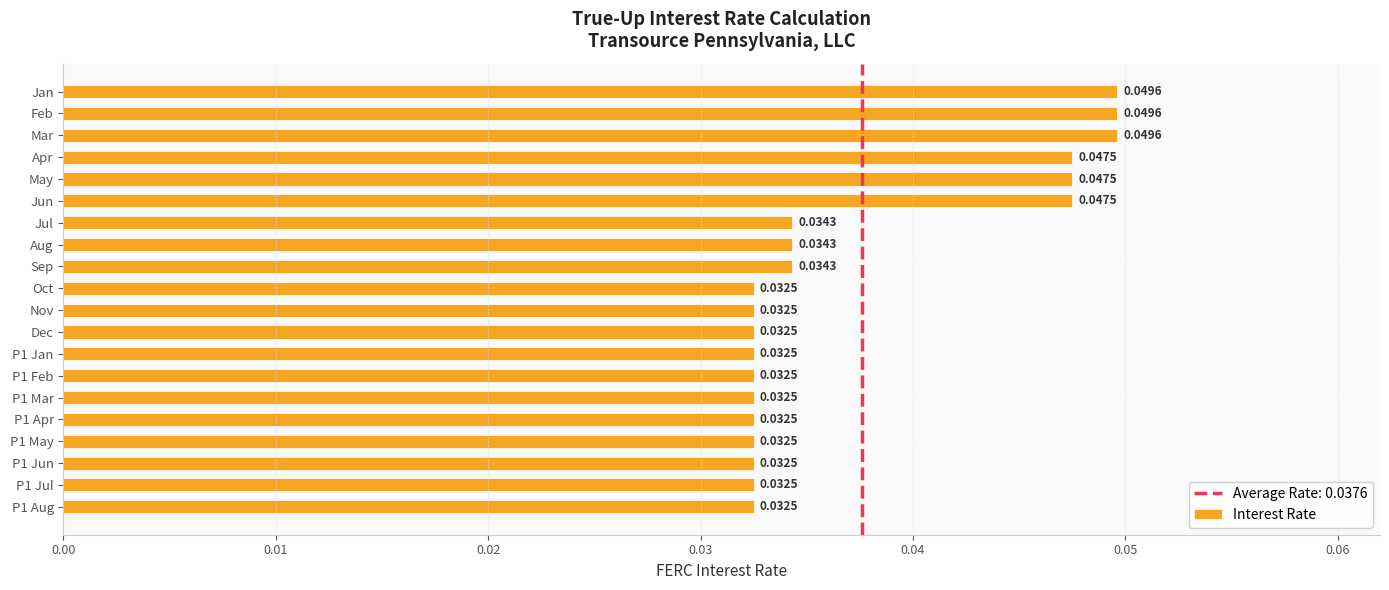

How many bars are there in total?

20